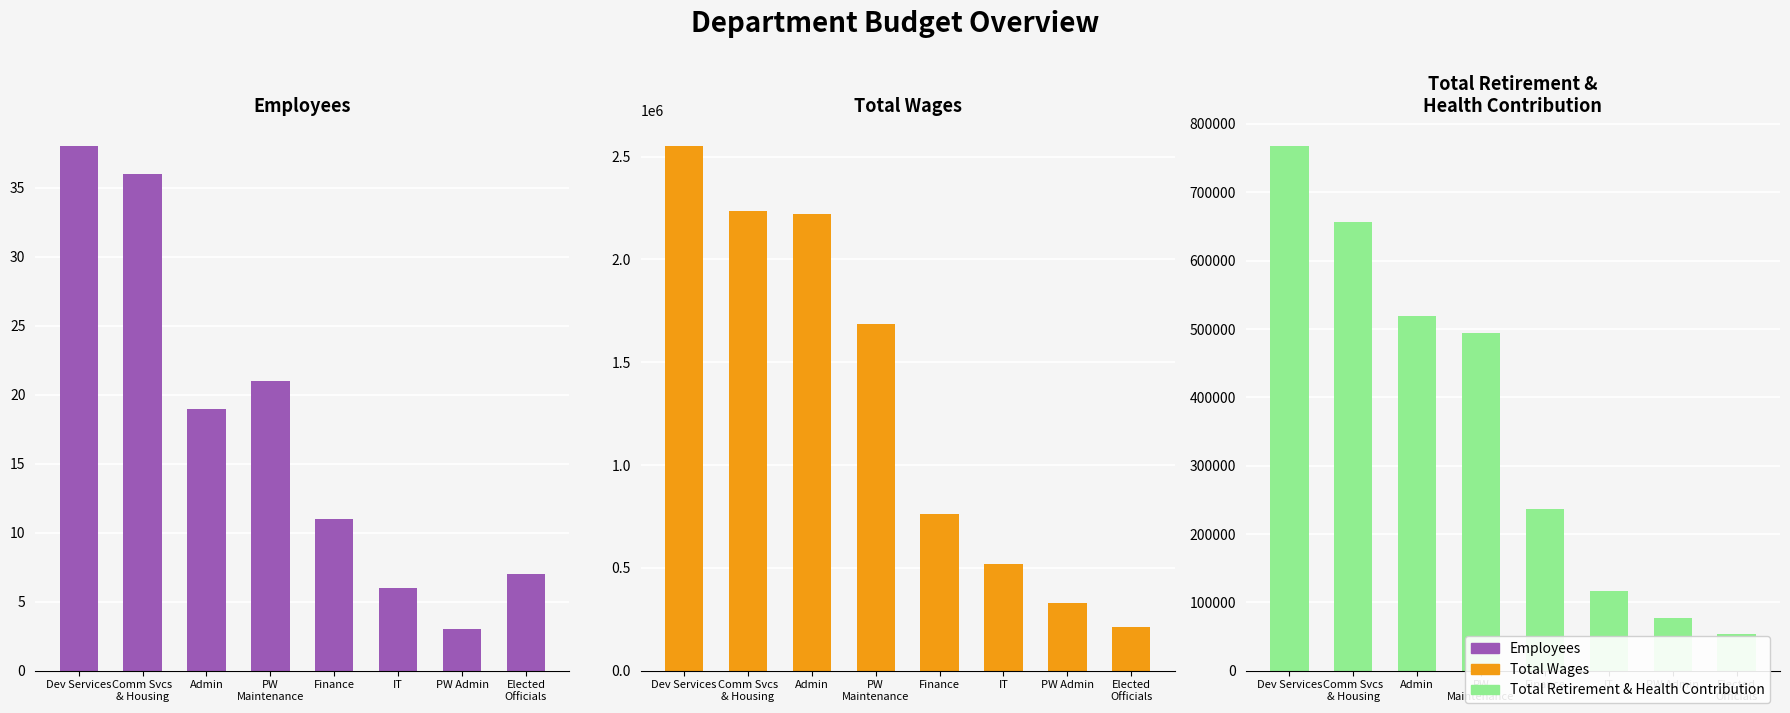

How many values in the Total Wages series are below 1684969?

4